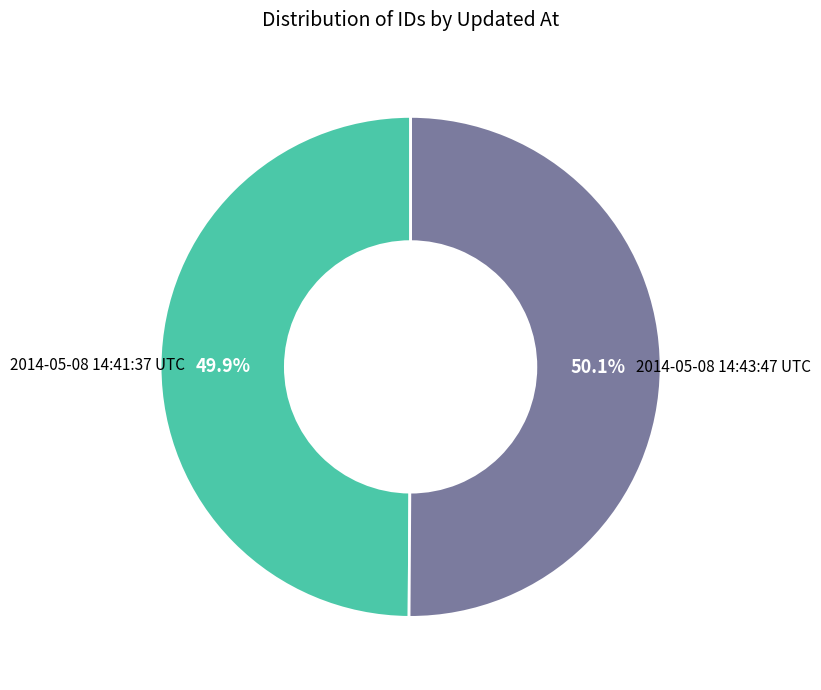

What is the ratio of the value at 2014-05-08 14:41:37 UTC to the value at 2014-05-08 14:43:47 UTC?

1.0